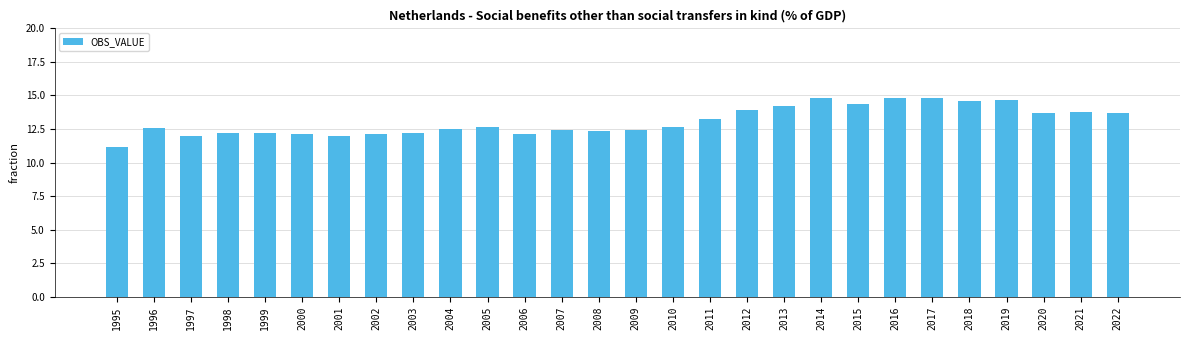

What is the value of the 11th bar from the left?

12.6